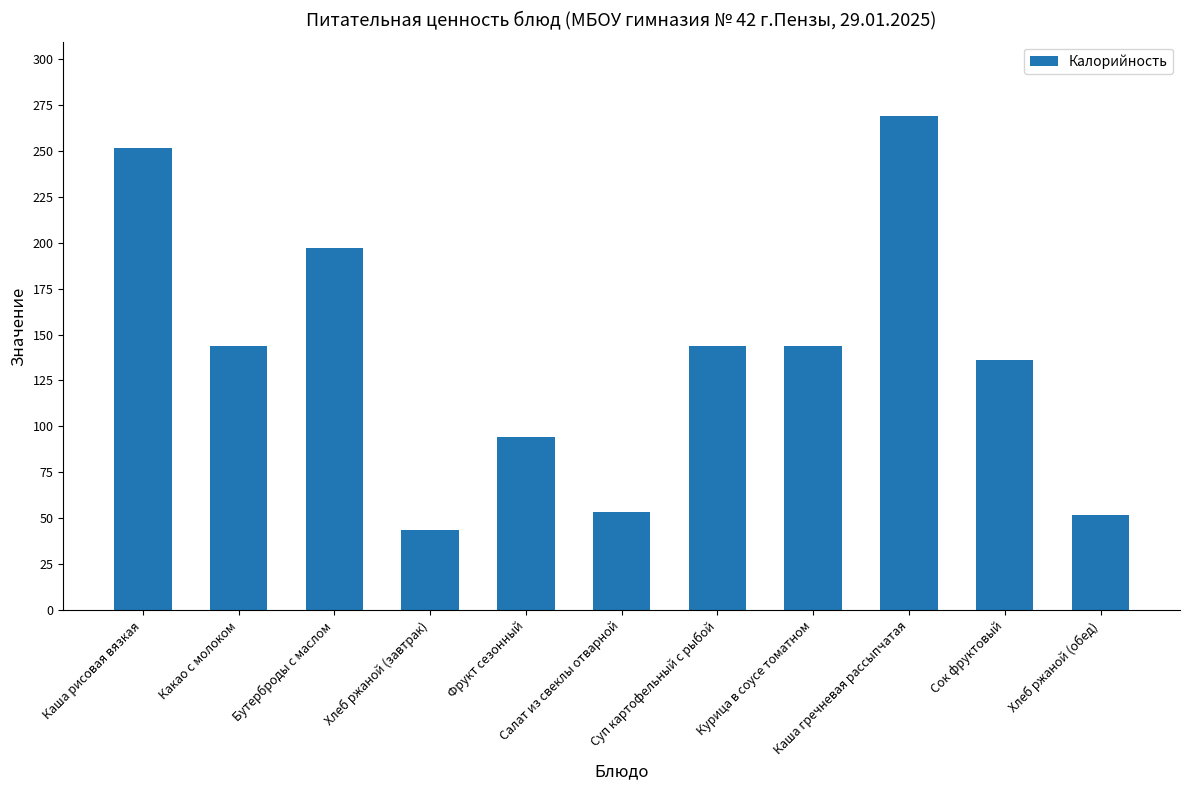

Which label corresponds to the smallest value in the chart?

Хлеб ржаной (завтрак)